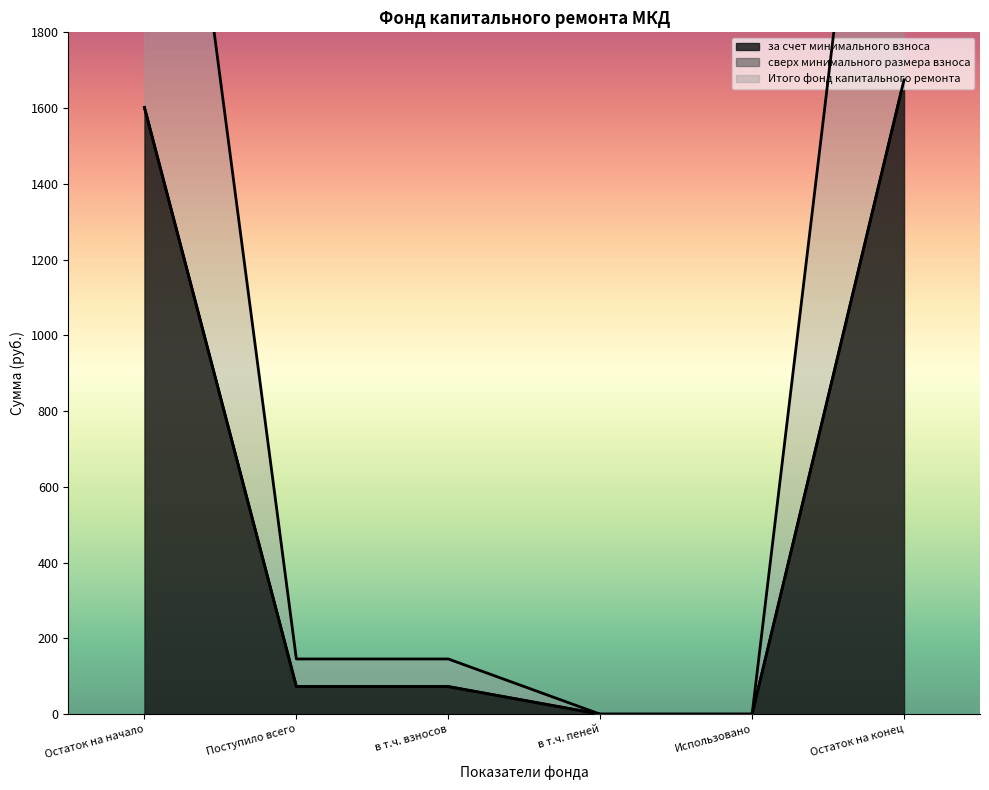

Is it true that за счет минимального взноса equals 1601.7 at Остаток на начало?

True